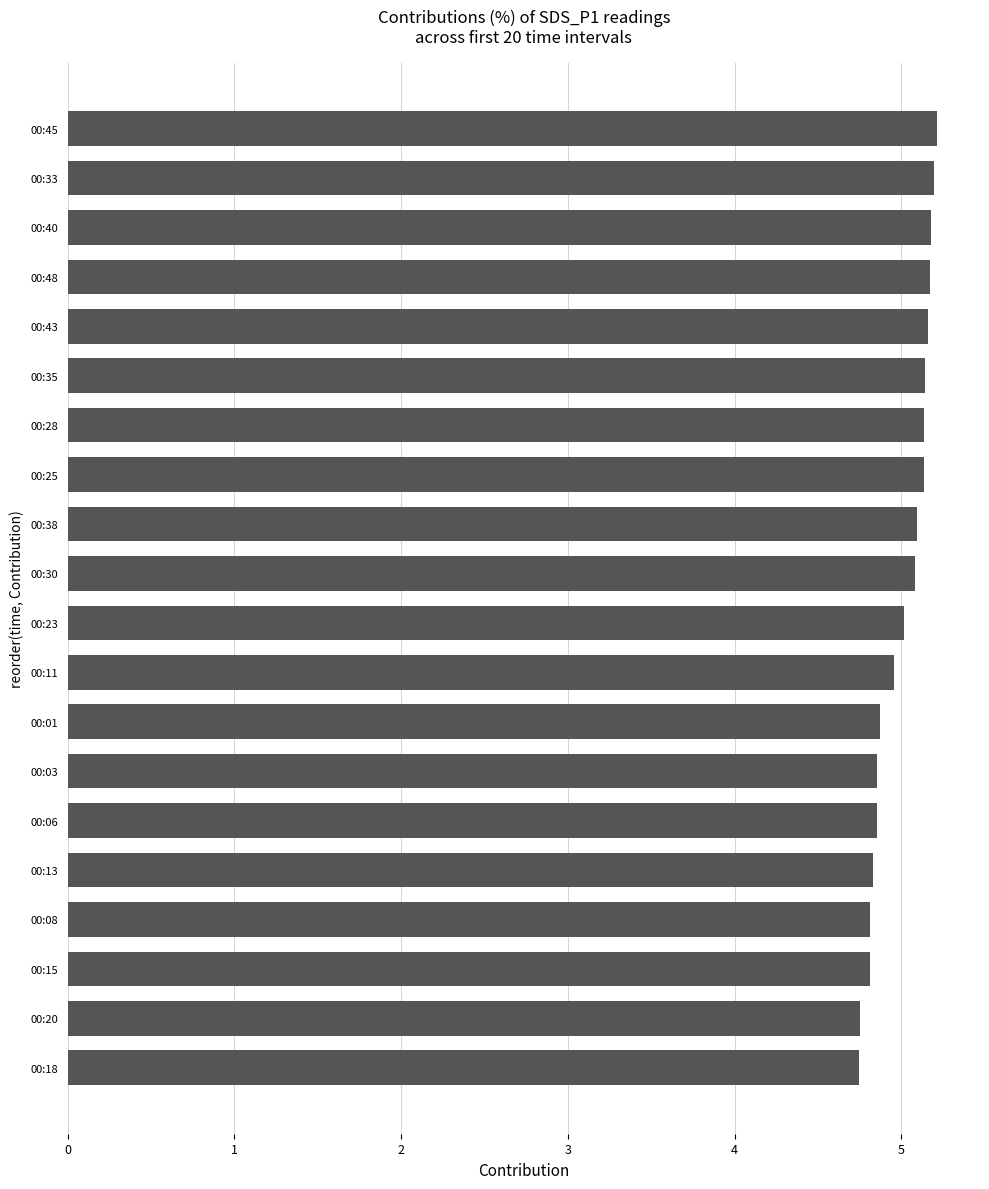

Which has a higher value, 00:38 or 00:06?

00:38